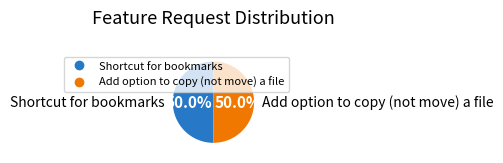

What percentage is NOT represented by Add option to copy (not move) a file?

50.0%